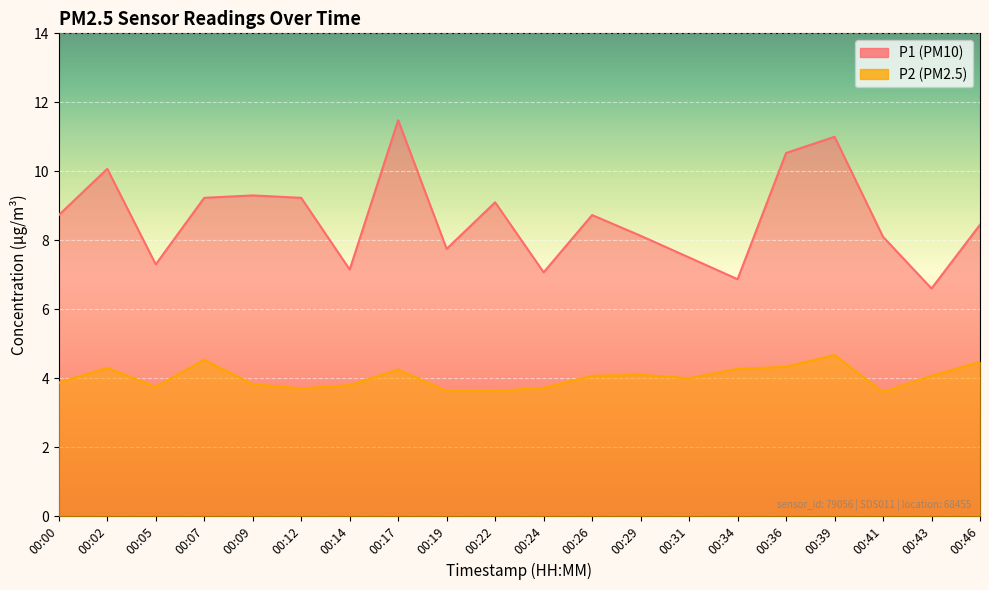

List the series in order of their peak value, highest first.

P1, P2